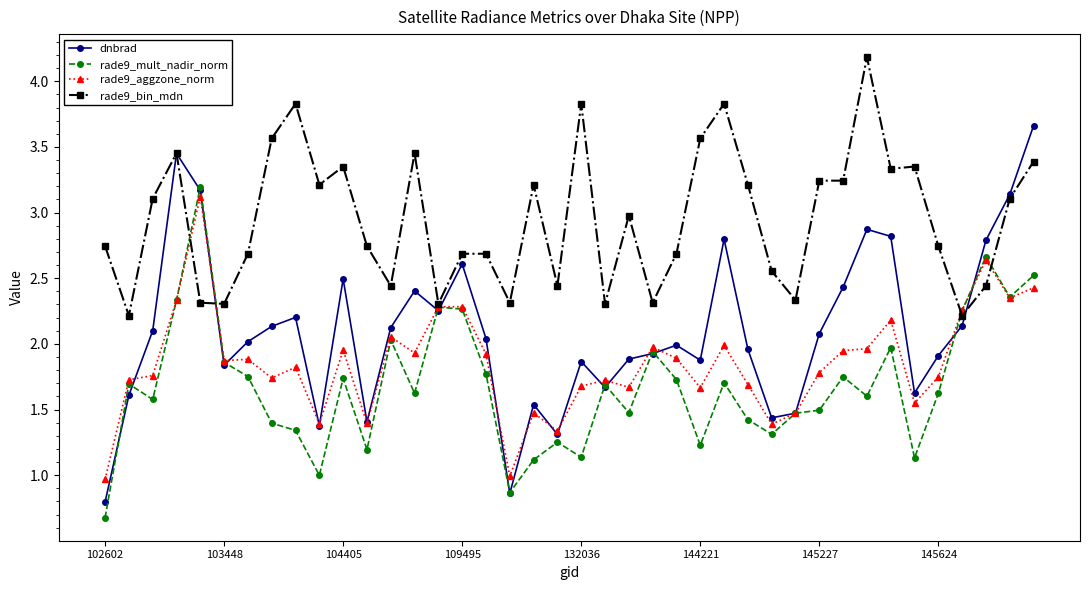

At how many categories does at least one series exceed 0?

40